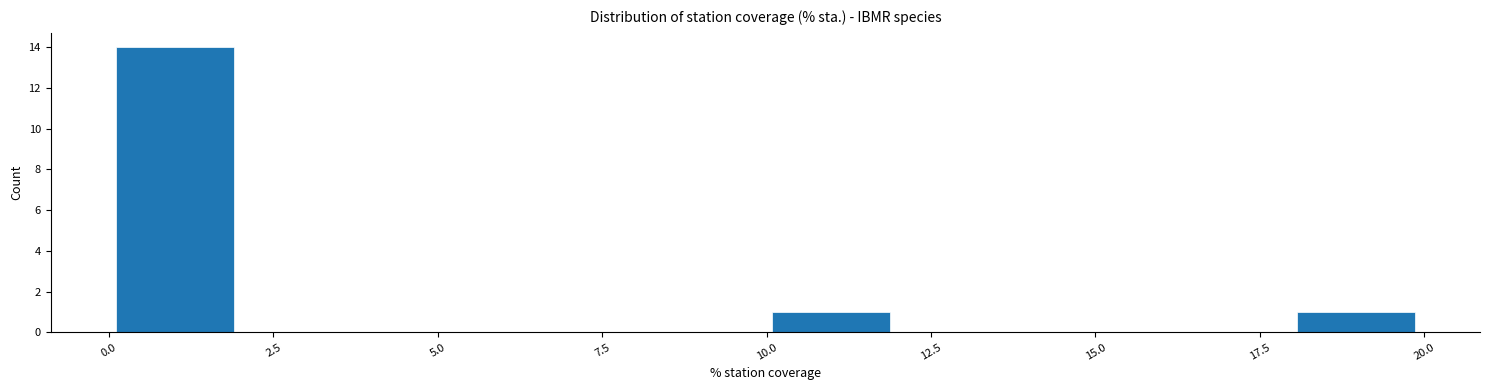

Around what value on the x-axis is the tallest bar? Give the approximate position of its centre, as read against the axis.

1.0